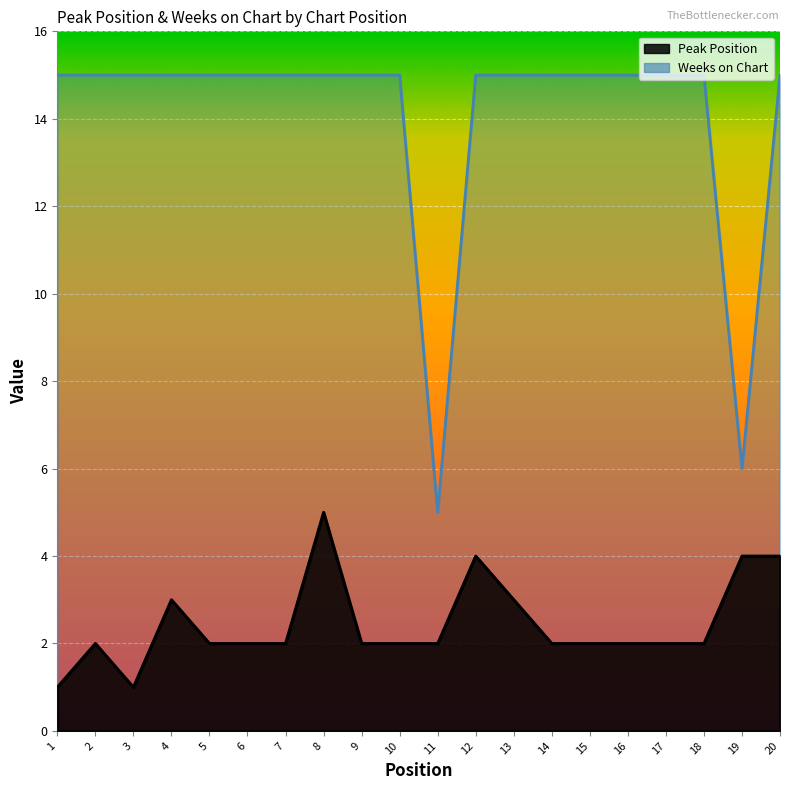

True or false: Weeks on Chart has more than 1 interior local peaks.

False